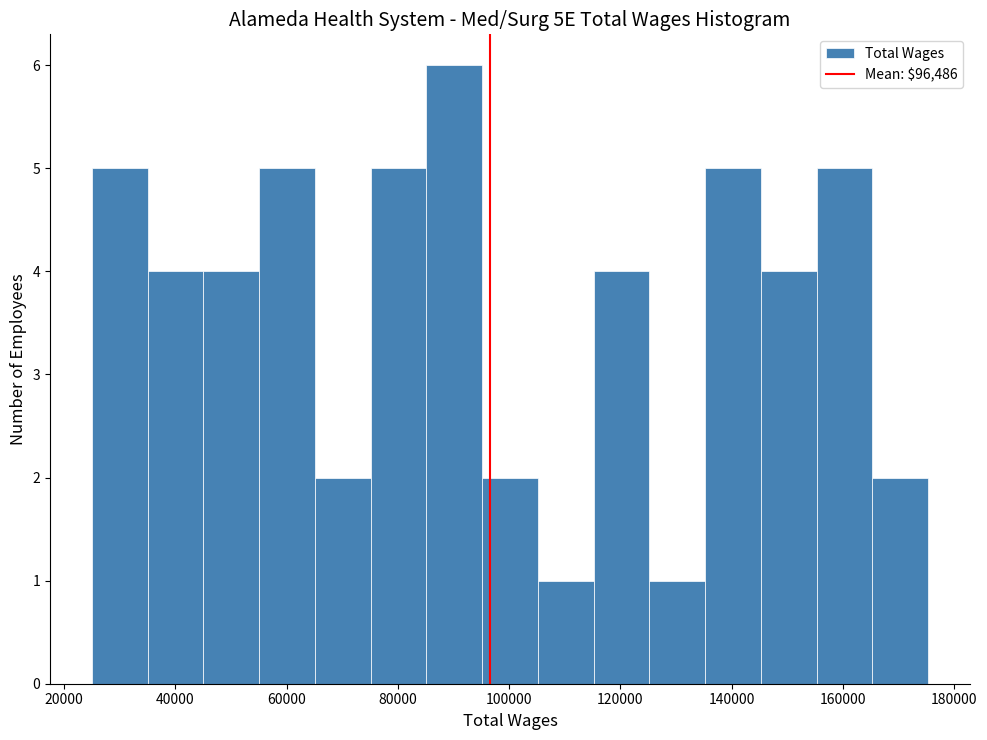

Reading left to right, list every bar in this chart as the range it spans on the x-axis followed by its height. Neither the bar edges nor the heights are printed on the chart, so give them approximately, as read against the axes.

26000 to 36000: 5
36000 to 46000: 4
46000 to 56000: 4
56000 to 66000: 5
66000 to 76000: 2
76000 to 86000: 5
86000 to 96000: 6
96000 to 106000: 2
106000 to 116000: 1
116000 to 126000: 4
126000 to 136000: 1
136000 to 146000: 5
146000 to 156000: 4
156000 to 166000: 5
166000 to 176000: 2